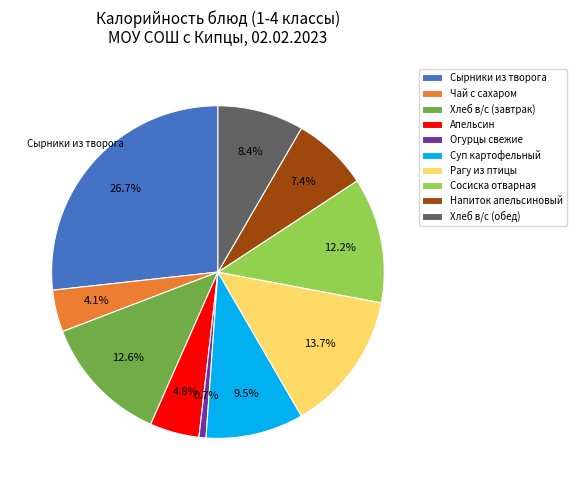

What percentage is the Хлеб в/с (обед) slice, to the nearest percent?

8%